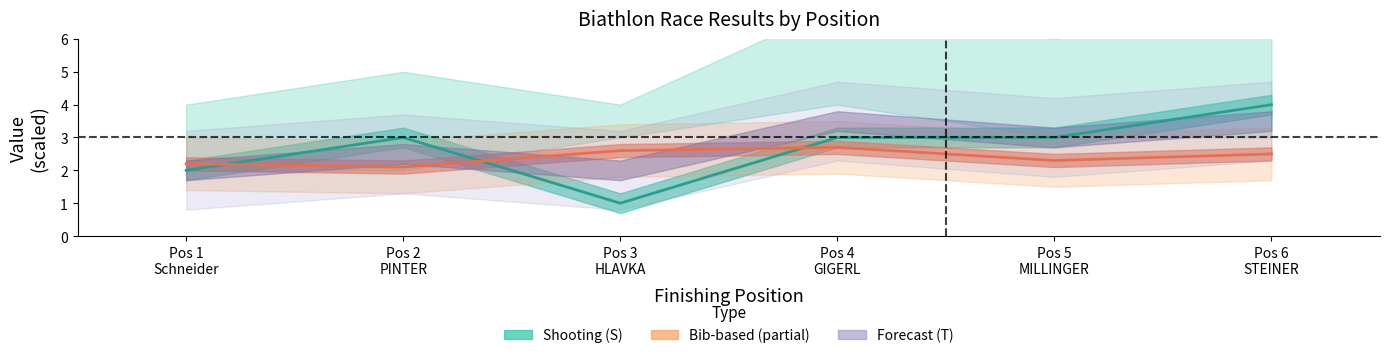

True or false: Shooting (S) has a value of 3.6 at Pos 1 Schneider.

False